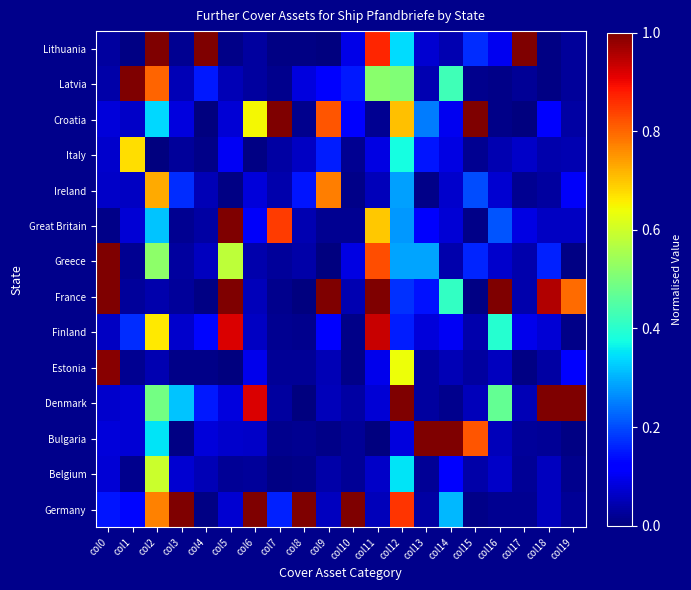

Reading left to right, extract all data points from this chart.

Germany: col0=0.1	col1=0.1	col2=0.8	col3=1.0	col4=0.0	col5=0.1	col6=1.0	col7=0.2	col8=1.0	col9=0.1	col10=1.0	col11=0.1	col12=0.9	col13=0.0	col14=0.3	col15=0.0	col16=0.0	col17=0.0	col18=0.1	col19=0.0
Belgium: col0=0.1	col1=0.0	col2=0.6	col3=0.1	col4=0.0	col5=0.0	col6=0.0	col7=0.0	col8=0.0	col9=0.0	col10=0.0	col11=0.1	col12=0.3	col13=0.0	col14=0.1	col15=0.0	col16=0.1	col17=0.0	col18=0.1	col19=0.0
Bulgaria: col0=0.1	col1=0.1	col2=0.4	col3=0.0	col4=0.1	col5=0.1	col6=0.1	col7=0.0	col8=0.0	col9=0.0	col10=0.0	col11=0.0	col12=0.1	col13=1.0	col14=1.0	col15=0.8	col16=0.1	col17=0.0	col18=0.0	col19=0.0
Denmark: col0=0.1	col1=0.1	col2=0.5	col3=0.3	col4=0.2	col5=0.1	col6=0.9	col7=0.0	col8=0.0	col9=0.1	col10=0.0	col11=0.1	col12=1.0	col13=0.0	col14=0.0	col15=0.1	col16=0.5	col17=0.1	col18=1.0	col19=1.0
Estonia: col0=1.0	col1=0.0	col2=0.0	col3=0.0	col4=0.0	col5=0.0	col6=0.1	col7=0.0	col8=0.0	col9=0.1	col10=0.0	col11=0.1	col12=0.6	col13=0.0	col14=0.1	col15=0.0	col16=0.1	col17=0.0	col18=0.0	col19=0.1
Finland: col0=0.1	col1=0.2	col2=0.7	col3=0.1	col4=0.1	col5=0.9	col6=0.1	col7=0.0	col8=0.0	col9=0.1	col10=0.0	col11=0.9	col12=0.2	col13=0.1	col14=0.1	col15=0.0	col16=0.4	col17=0.1	col18=0.1	col19=0.0
France: col0=1.0	col1=0.0	col2=0.0	col3=0.0	col4=0.0	col5=1.0	col6=0.1	col7=0.0	col8=0.0	col9=1.0	col10=0.0	col11=1.0	col12=0.2	col13=0.1	col14=0.4	col15=0.0	col16=1.0	col17=0.0	col18=1.0	col19=0.8
Greece: col0=1.0	col1=0.0	col2=0.5	col3=0.0	col4=0.1	col5=0.6	col6=0.0	col7=0.0	col8=0.0	col9=0.0	col10=0.1	col11=0.8	col12=0.3	col13=0.3	col14=0.0	col15=0.2	col16=0.1	col17=0.0	col18=0.2	col19=0.0
Great Britain: col0=0.0	col1=0.1	col2=0.3	col3=0.0	col4=0.0	col5=1.0	col6=0.1	col7=0.8	col8=0.0	col9=0.0	col10=0.0	col11=0.7	col12=0.3	col13=0.1	col14=0.1	col15=0.0	col16=0.2	col17=0.1	col18=0.1	col19=0.1
Ireland: col0=0.1	col1=0.1	col2=0.7	col3=0.2	col4=0.0	col5=0.0	col6=0.1	col7=0.0	col8=0.1	col9=0.8	col10=0.0	col11=0.1	col12=0.3	col13=0.0	col14=0.1	col15=0.2	col16=0.1	col17=0.0	col18=0.0	col19=0.1
Italy: col0=0.1	col1=0.7	col2=0.0	col3=0.0	col4=0.0	col5=0.1	col6=0.0	col7=0.0	col8=0.1	col9=0.2	col10=0.0	col11=0.1	col12=0.4	col13=0.1	col14=0.1	col15=0.0	col16=0.0	col17=0.1	col18=0.0	col19=0.0
Croatia: col0=0.1	col1=0.1	col2=0.3	col3=0.1	col4=0.0	col5=0.1	col6=0.6	col7=1.0	col8=0.0	col9=0.8	col10=0.1	col11=0.0	col12=0.7	col13=0.2	col14=0.1	col15=1.0	col16=0.0	col17=0.0	col18=0.1	col19=0.0
Latvia: col0=0.0	col1=1.0	col2=0.8	col3=0.0	col4=0.2	col5=0.1	col6=0.0	col7=0.0	col8=0.1	col9=0.1	col10=0.2	col11=0.5	col12=0.5	col13=0.0	col14=0.4	col15=0.0	col16=0.0	col17=0.0	col18=0.0	col19=0.0
Lithuania: col0=0.0	col1=0.0	col2=1.0	col3=0.0	col4=1.0	col5=0.0	col6=0.0	col7=0.0	col8=0.0	col9=0.0	col10=0.1	col11=0.9	col12=0.3	col13=0.1	col14=0.0	col15=0.2	col16=0.1	col17=1.0	col18=0.0	col19=0.0